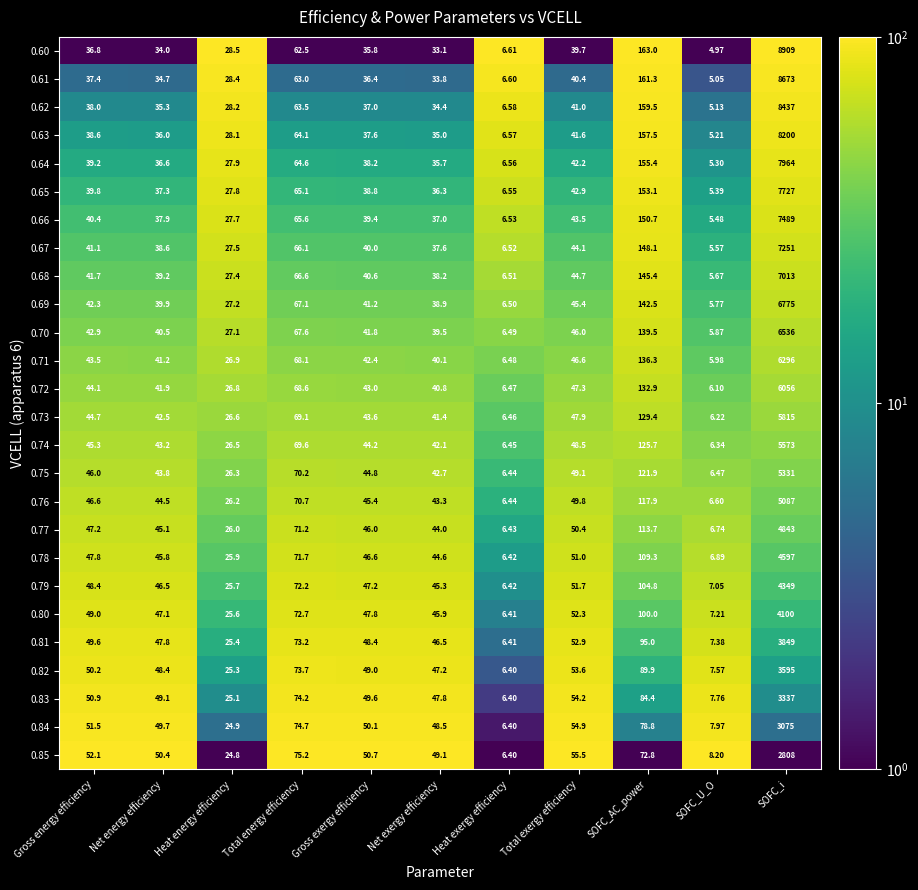

List the labels in order of 0.80 value, largest first.

SOFC_i, SOFC_AC_power, Total energy efficiency, Total exergy efficiency, Gross energy efficiency, Gross exergy efficiency, Net energy efficiency, Net exergy efficiency, Heat energy efficiency, SOFC_U_O, Heat exergy efficiency